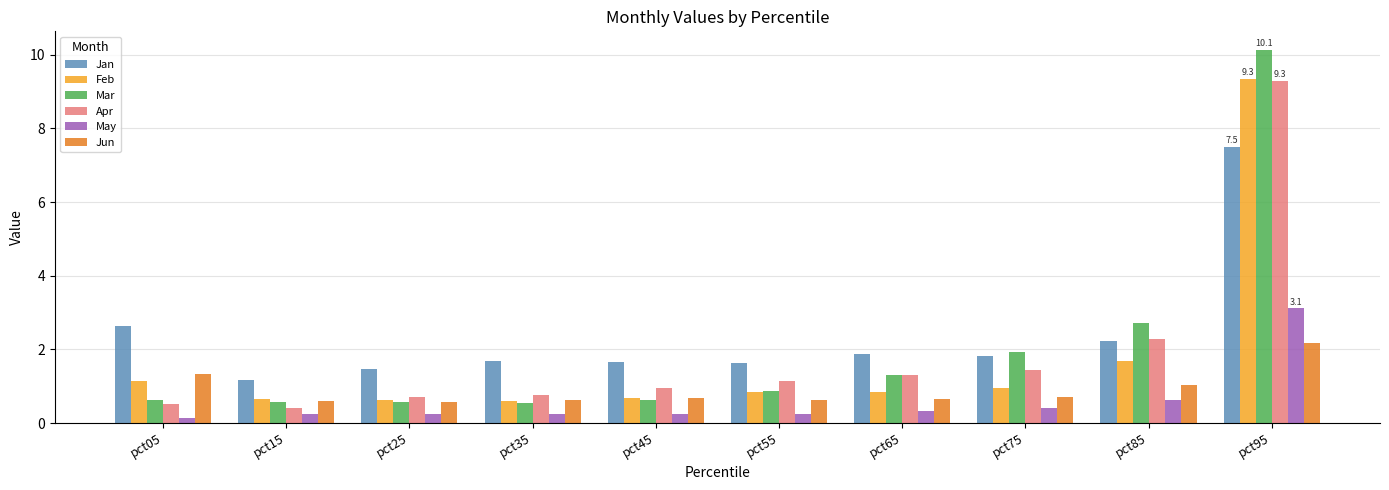

What is the highest value of the Mar series?

10.1